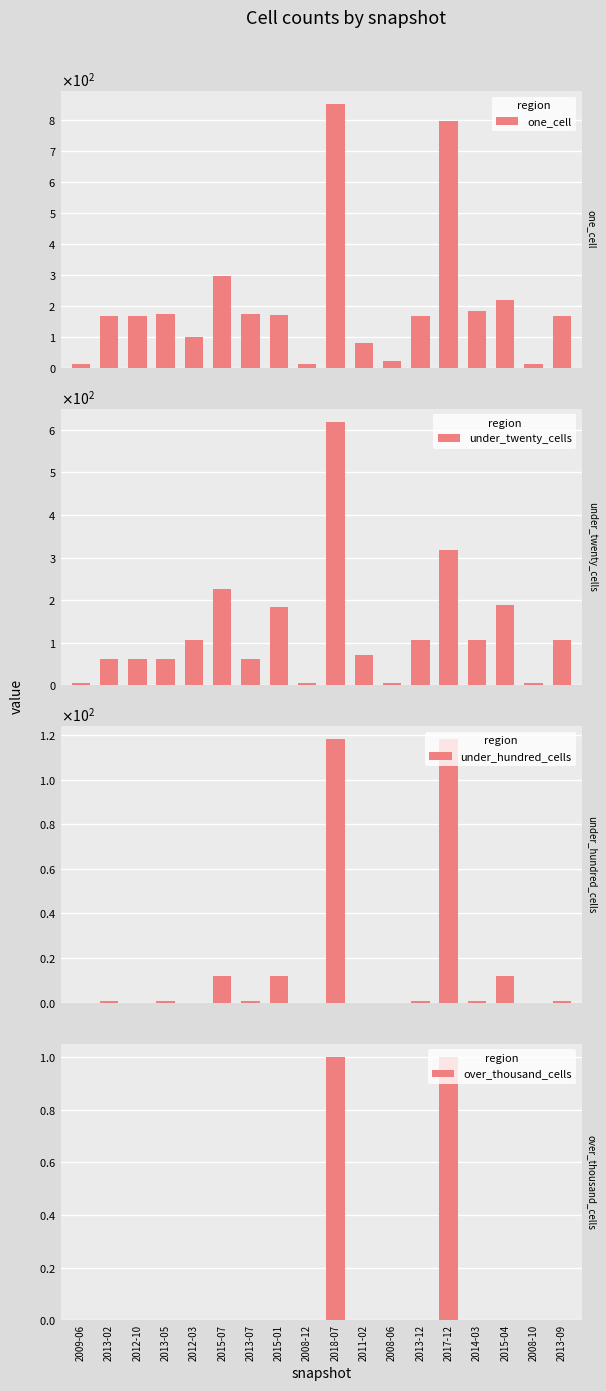

Is the value of one_cell at 2015-01 greater than the value of under_twenty_cells at 2008-10?

Yes